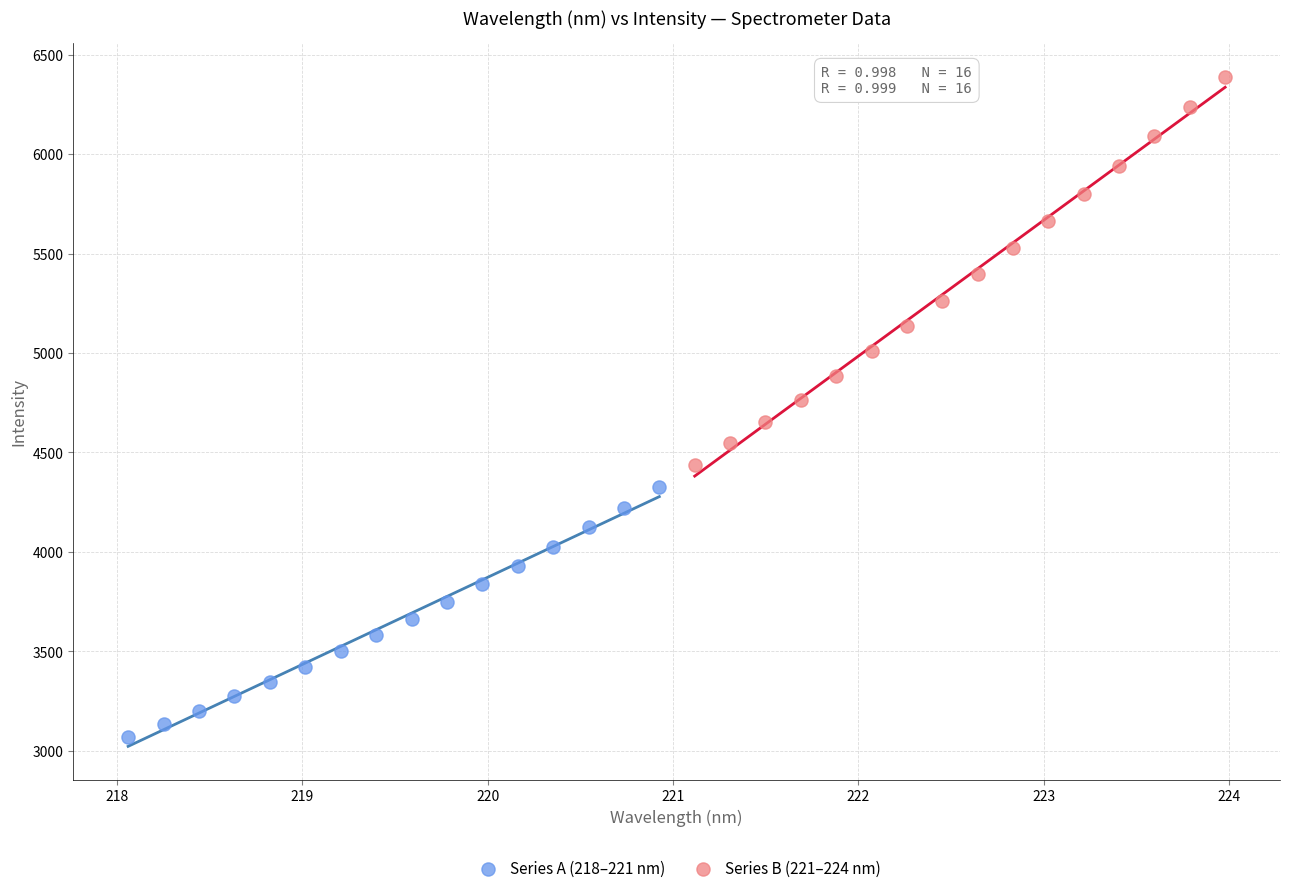

Which series contains the lowest Y value?

Series A (218–221 nm)